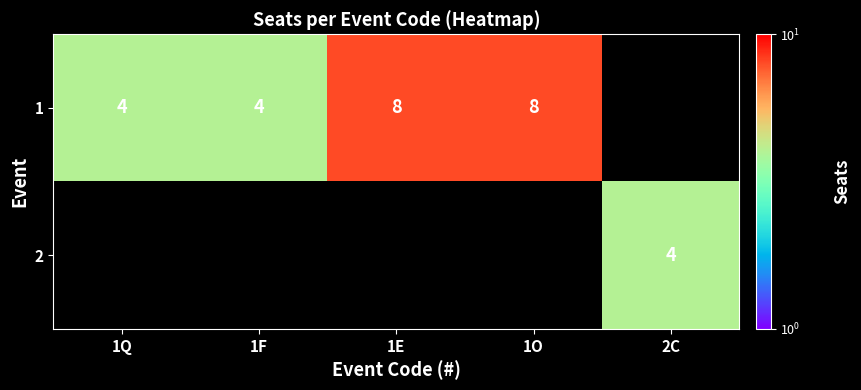

Is it true that 1 equals 14 at 1E?

False